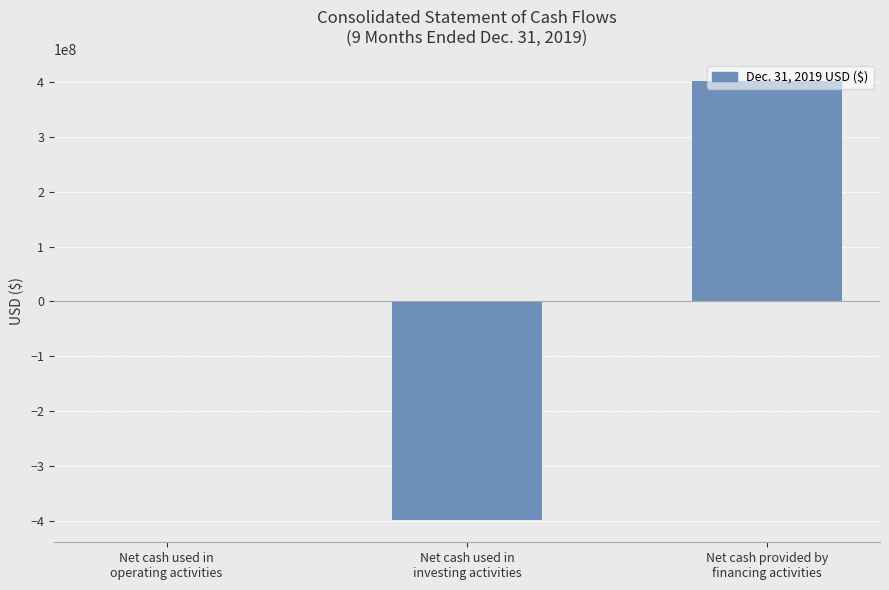

True or false: the data shows -1852230 at Net cash used in
operating activities.

True